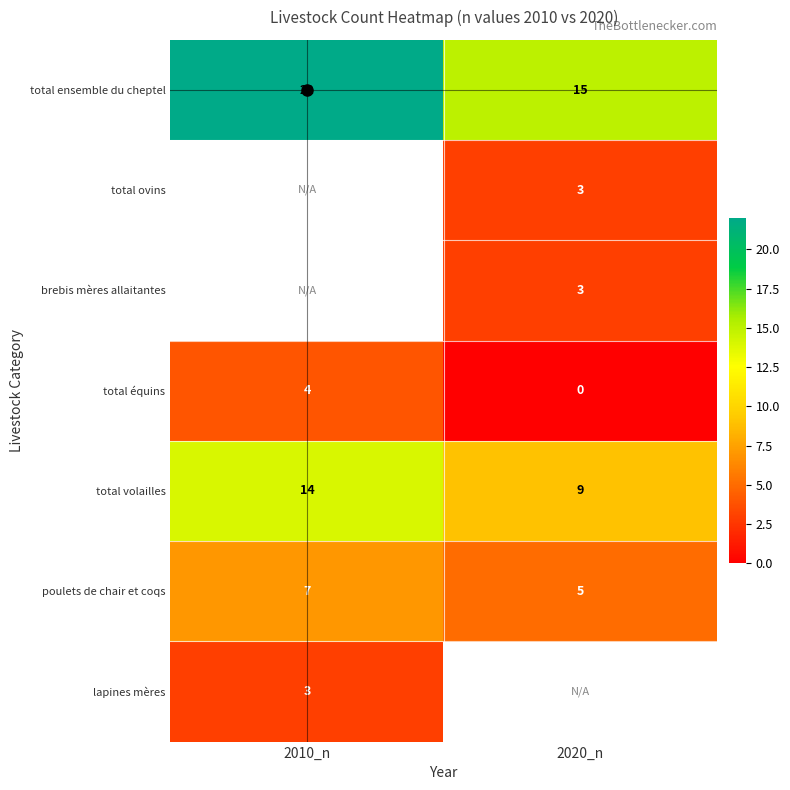

What is the difference between the highest and lowest values at 2010_n?

19.0